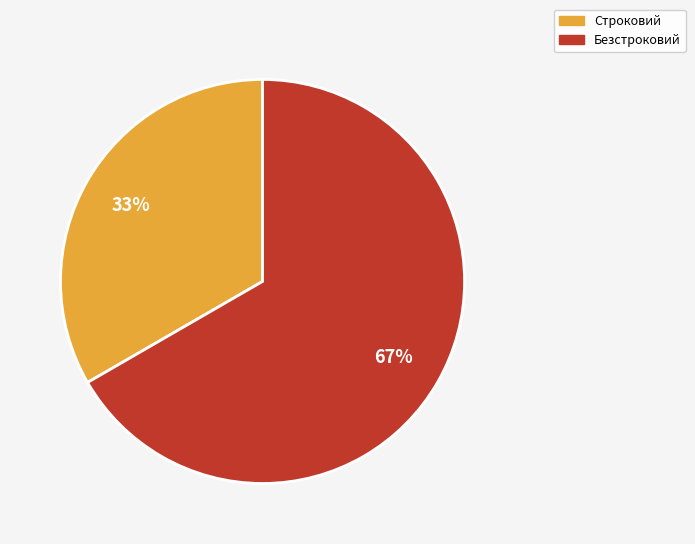

Count the number of slices in the pie.

2